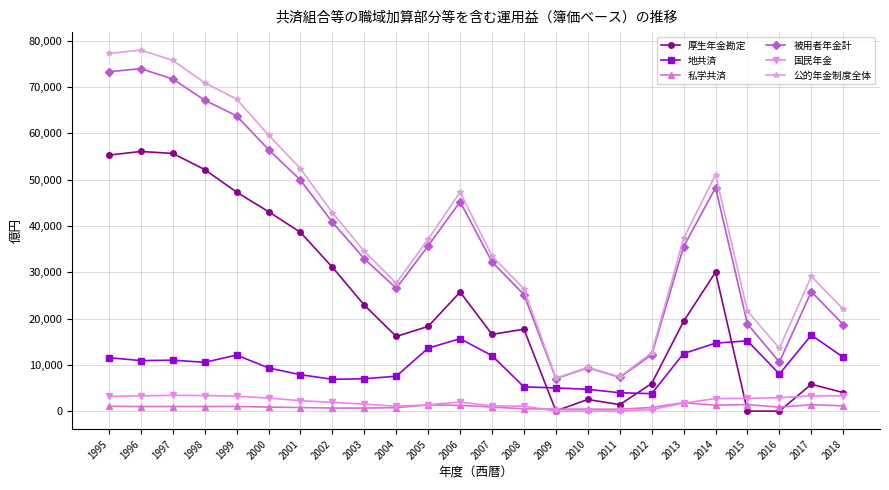

What is the spread (max minus min) of values at 2015?

21590